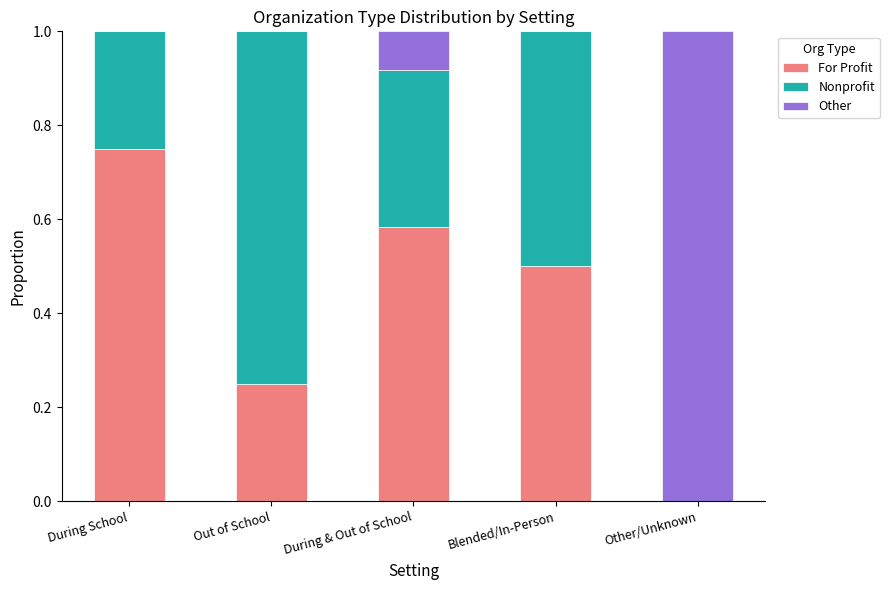

How many values in For Profit are above zero?

4